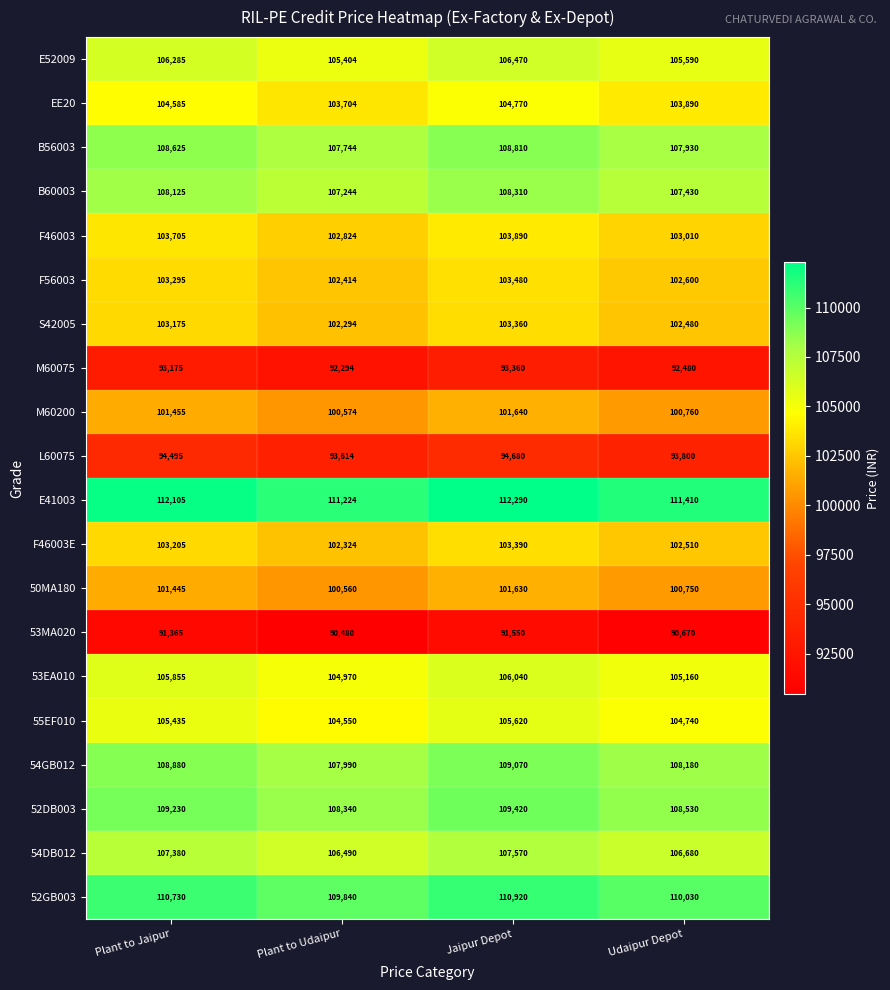

True or false: 54GB012 has a value of 189624 at Plant to Jaipur.

False